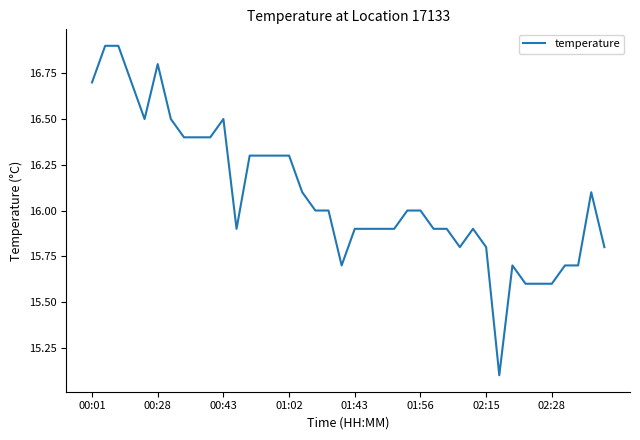

What is the greatest value displayed?

16.9